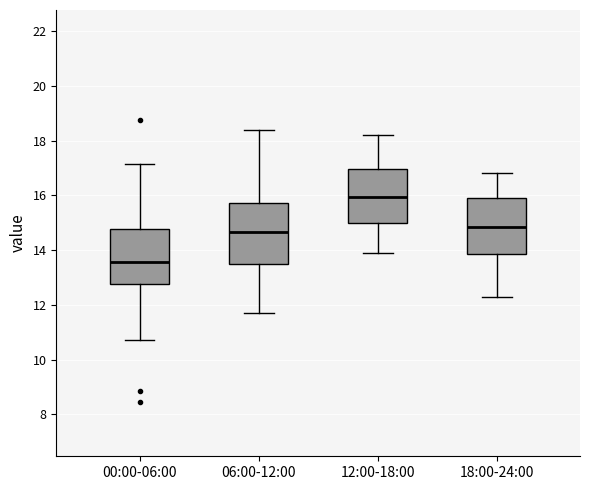

Reading left to right, transcribe this box plot: for each box, give where its median line is, the range the box spans, and where its two whiskers end, as read against the y-axis. The values are not printed on the chart, so give them approximately, as read against the axis.

00:00-06:00: median 13.6, box 12.8 to 14.8, whiskers 10.8 to 17.2
06:00-12:00: median 14.6, box 13.4 to 15.8, whiskers 11.8 to 18.4
12:00-18:00: median 16.0, box 15.0 to 17.0, whiskers 14.0 to 18.2
18:00-24:00: median 14.8, box 13.8 to 16.0, whiskers 12.4 to 16.8